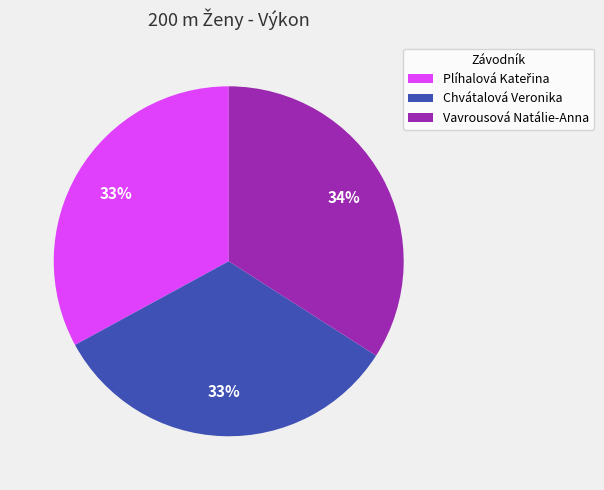

What is the largest slice in the pie chart?

Vavrousová Natálie-Anna